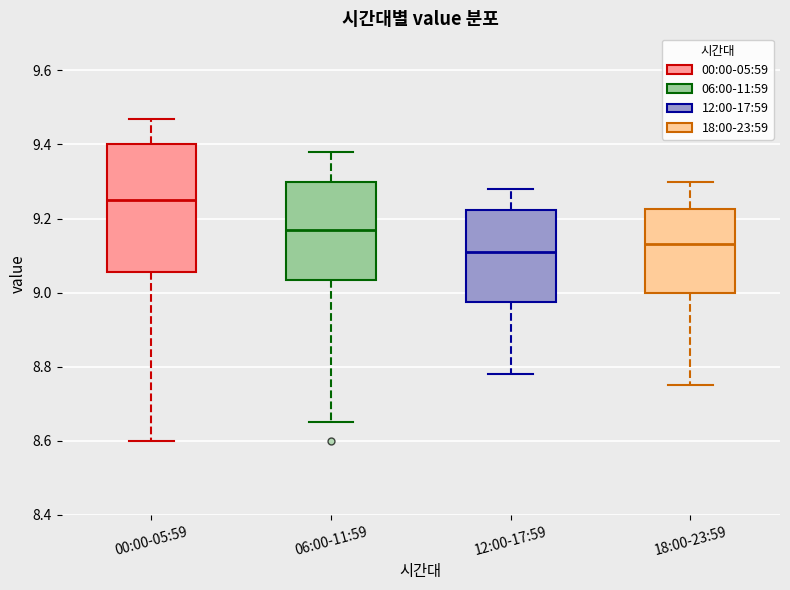

Which box has the highest median line?

00:00-05:59